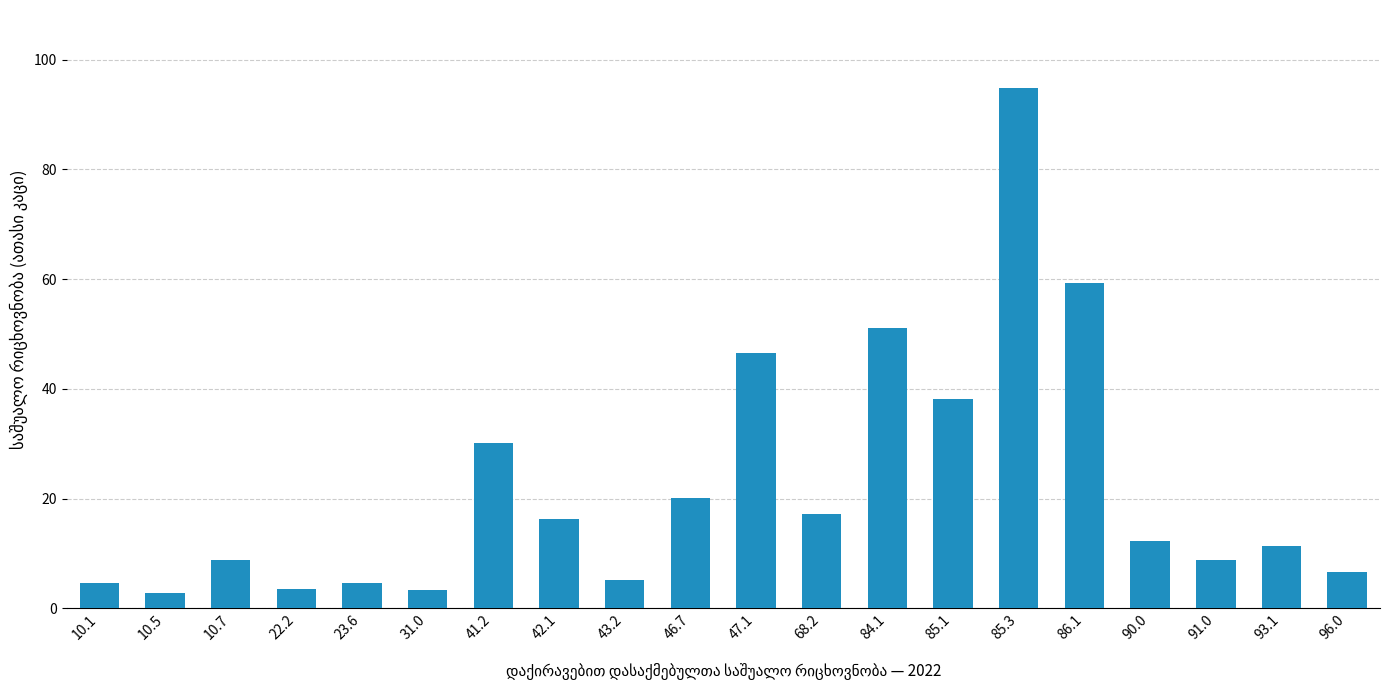

The value at 84.1 is 82.3. True or false?

False